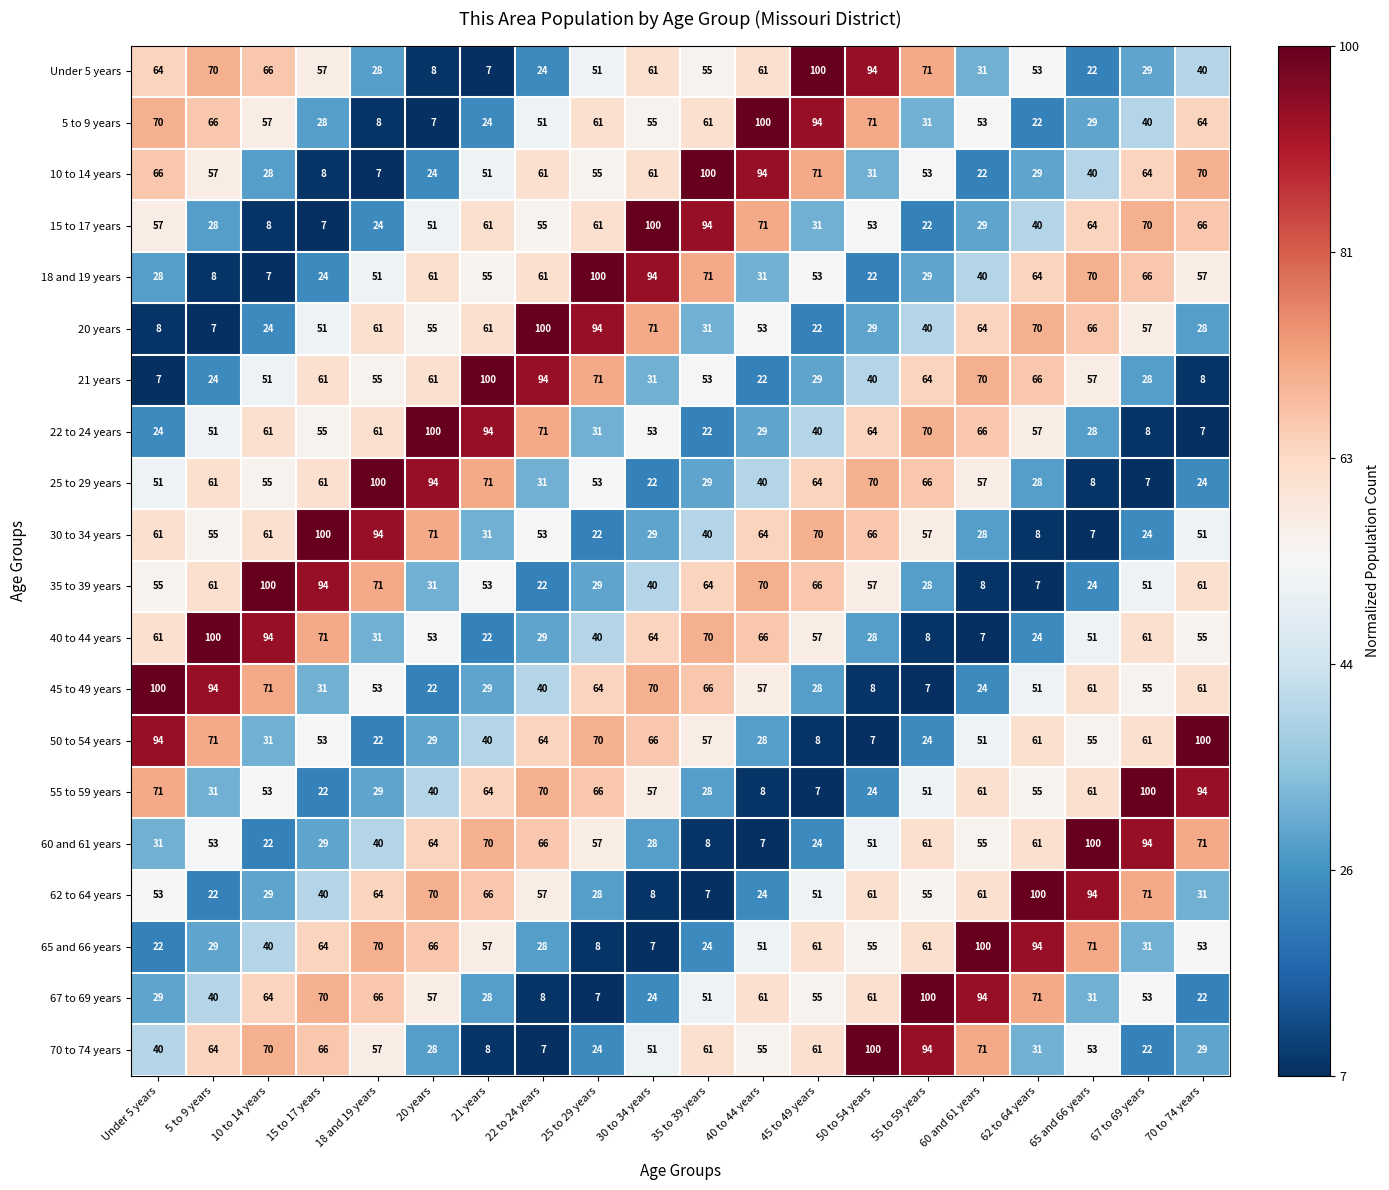

At how many categories does at least one series exceed 57?

20